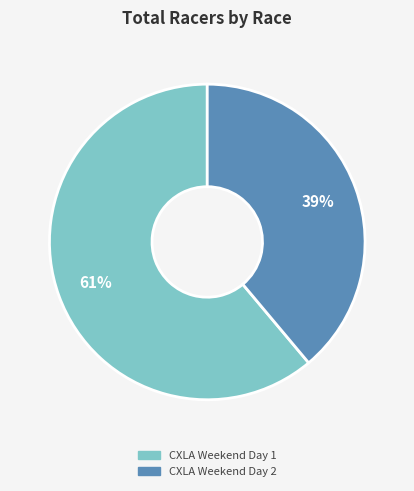

Which category has the biggest portion of the pie?

CXLA Weekend Day 1